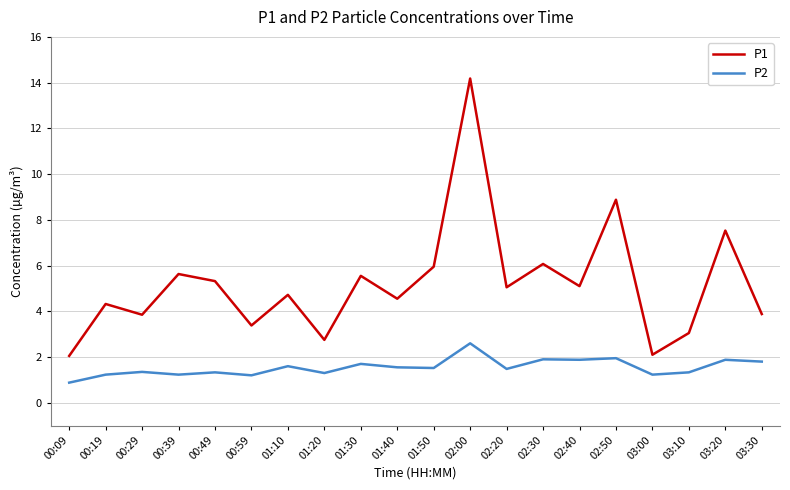

True or false: P1 and P2 cross at least once.

False